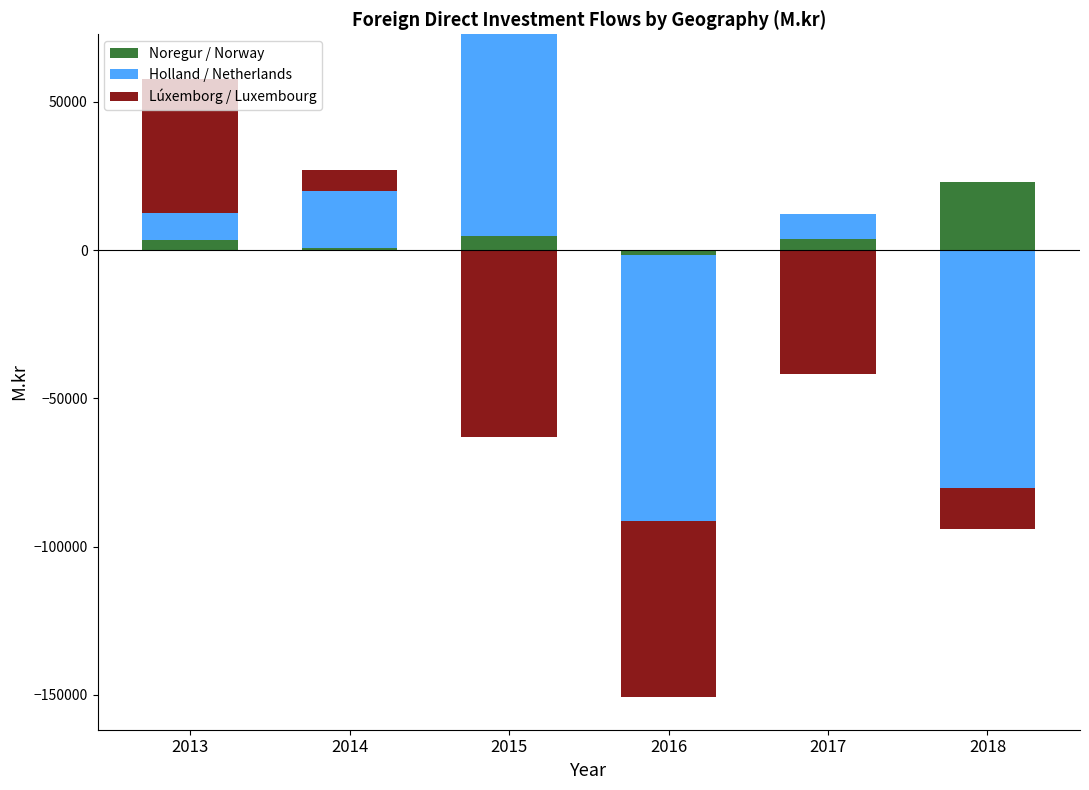

How many data points in Holland / Netherlands are above 8952?

3